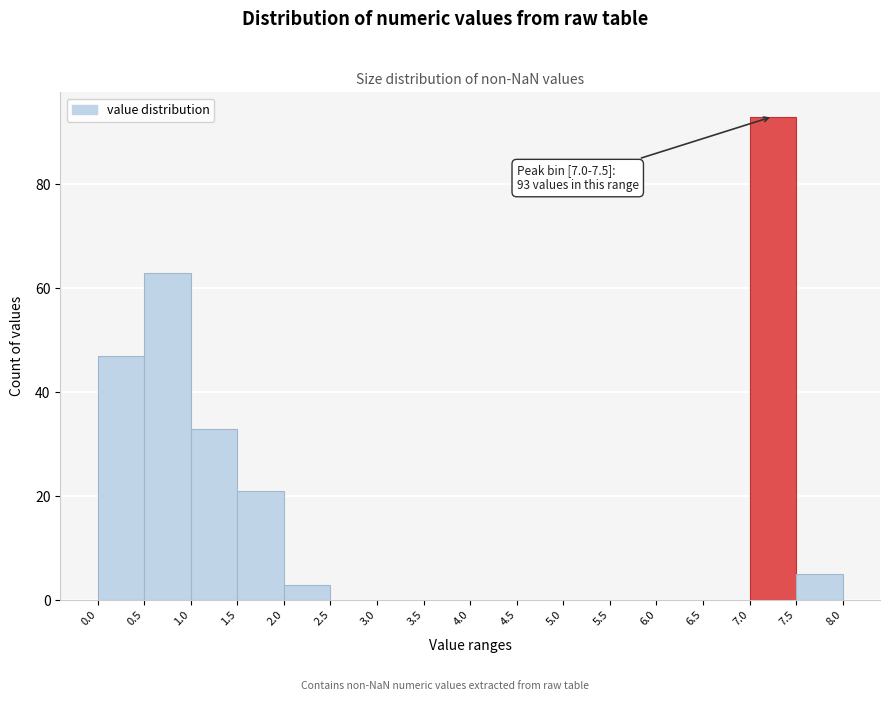

Which range on the x-axis has the tallest bar?

7.0 to 7.5